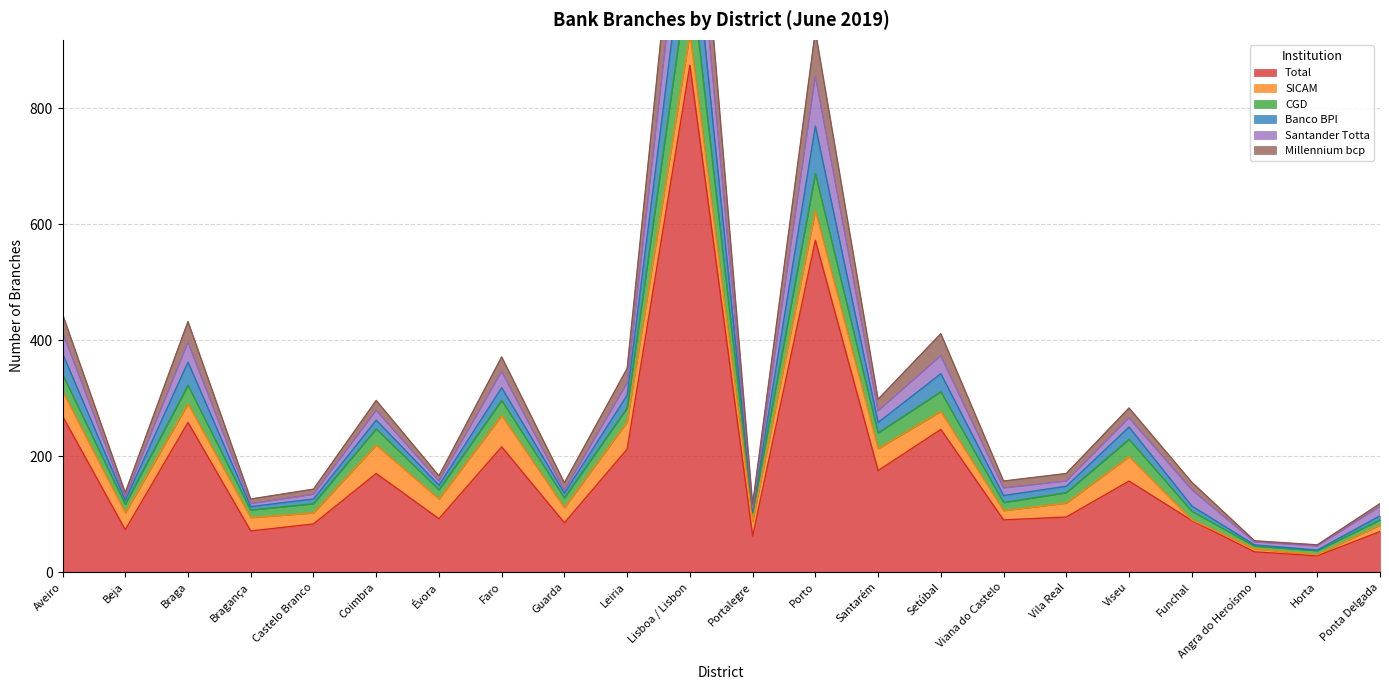

True or false: Total and CGD cross at least once.

False